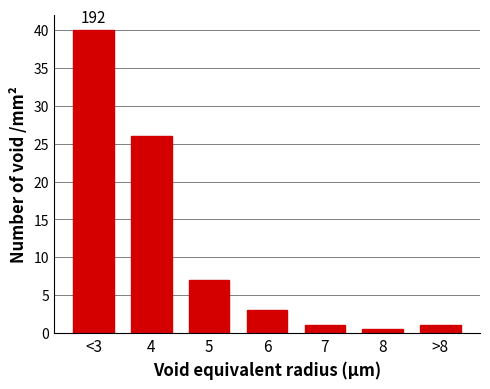

At which label is the value closest to 20?

4